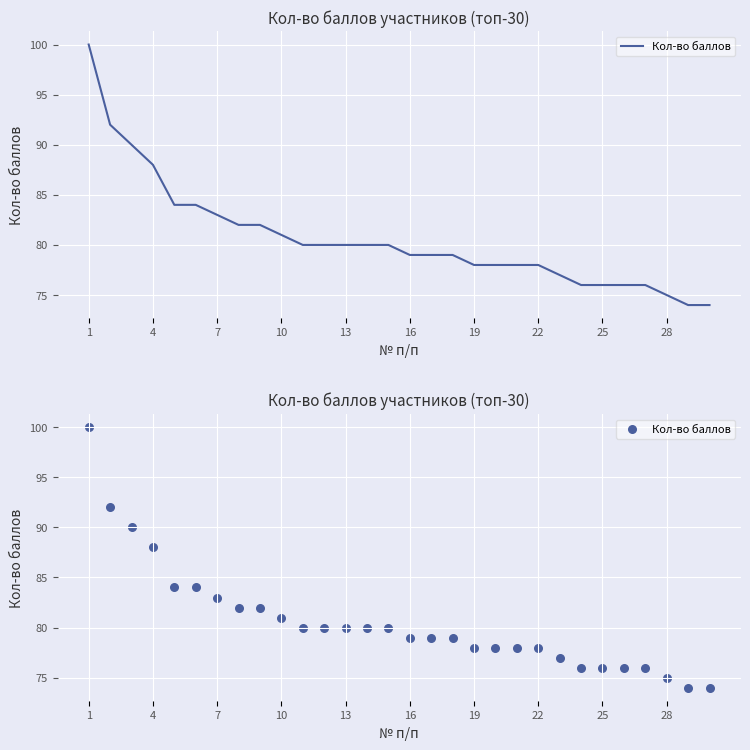

Between 18 and 13, which is larger?

13